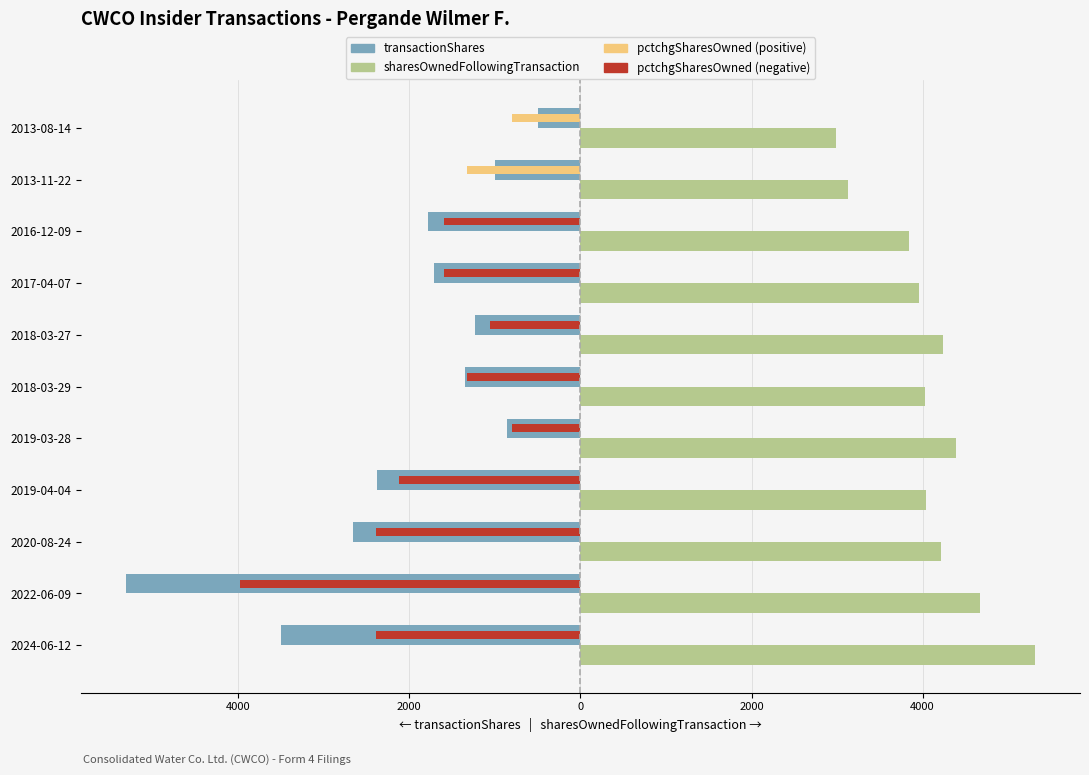

Is the value of transactionShares at 2024-06-12 greater than the value of sharesOwnedFollowingTransaction at 2019-04-04?

No